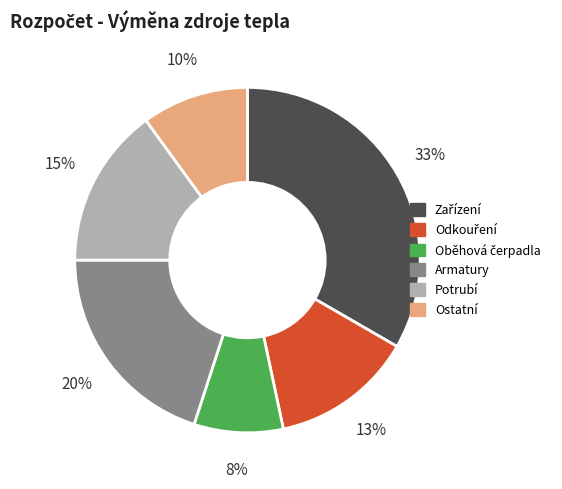

To the nearest percent, what is the average slice percentage?

17%